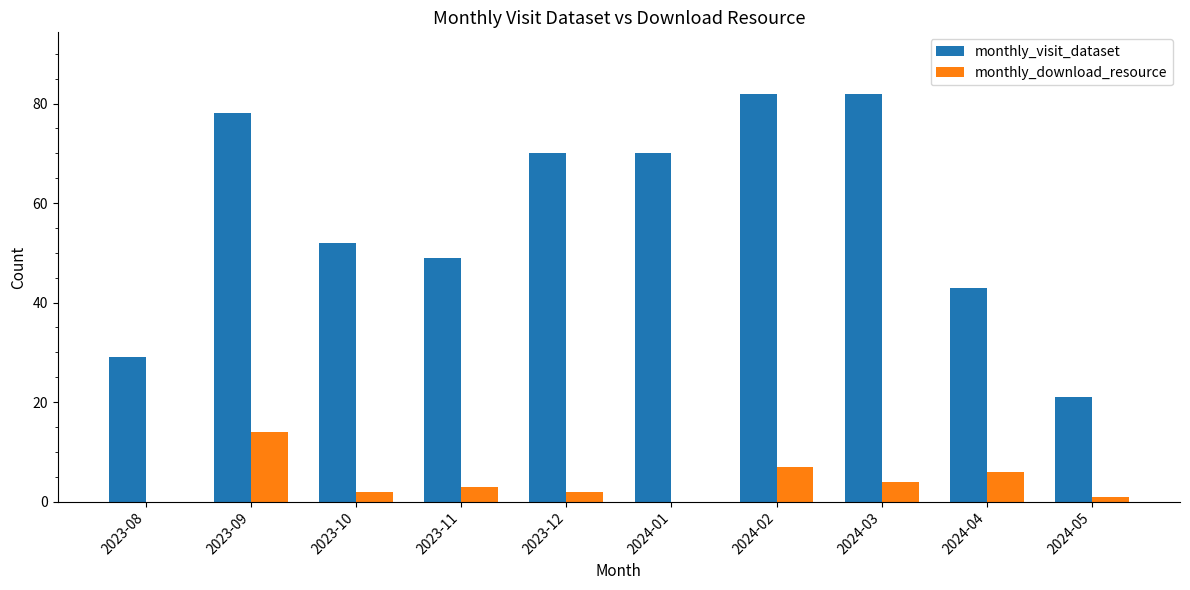

What is the sum of the monthly_download_resource values at 2023-09 and 2023-08?

14